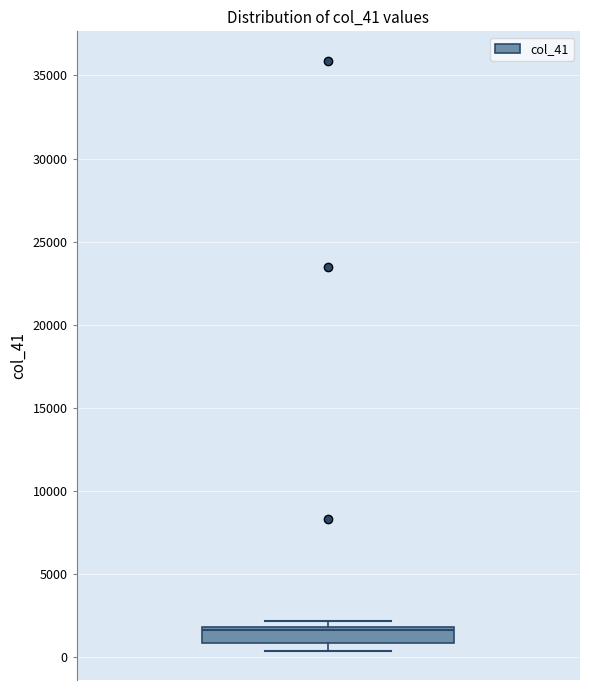

Transcribe this box plot: give where the median line is, the range the box spans, and where the two whiskers end, as read against the y-axis. The values are not printed on the chart, so give them approximately, as read against the axis.

median 1500, box 1000 to 2000, whiskers 500 to 2000 (just above the box's upper edge)